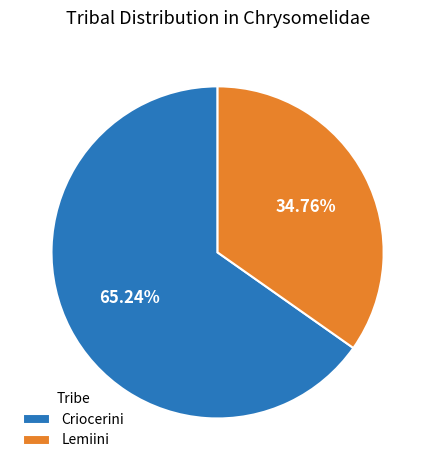

To the nearest percent, what is the average slice percentage?

50%